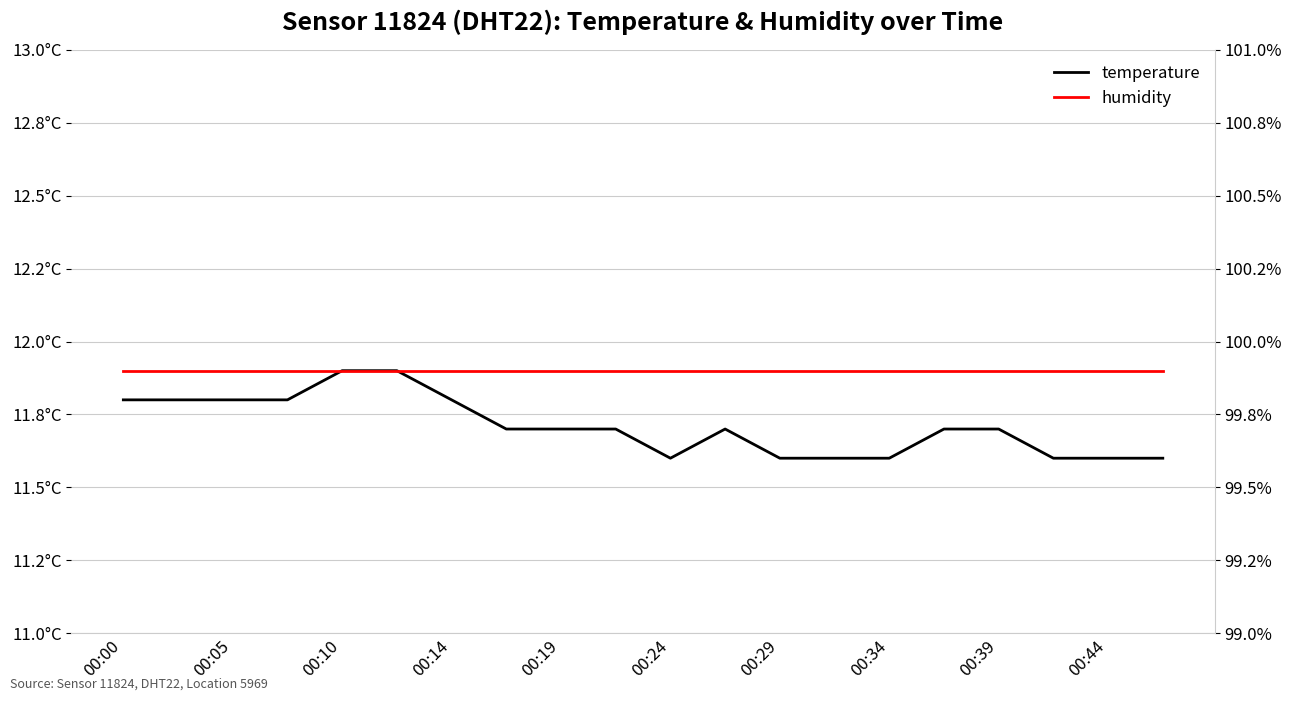

True or false: humidity and temperature intersect in this chart.

False